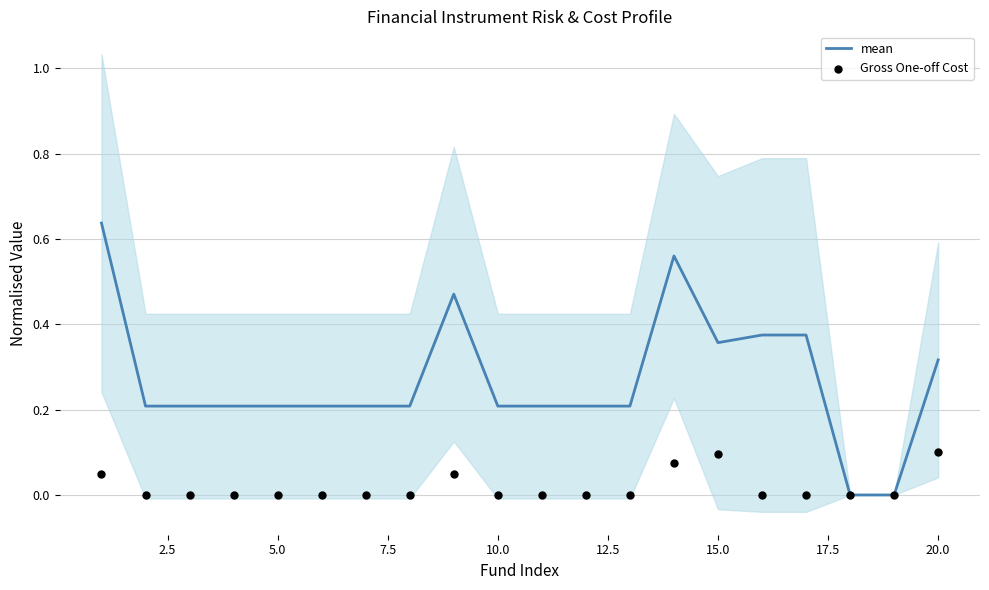

At how many categories does at least one series exceed 0?

18